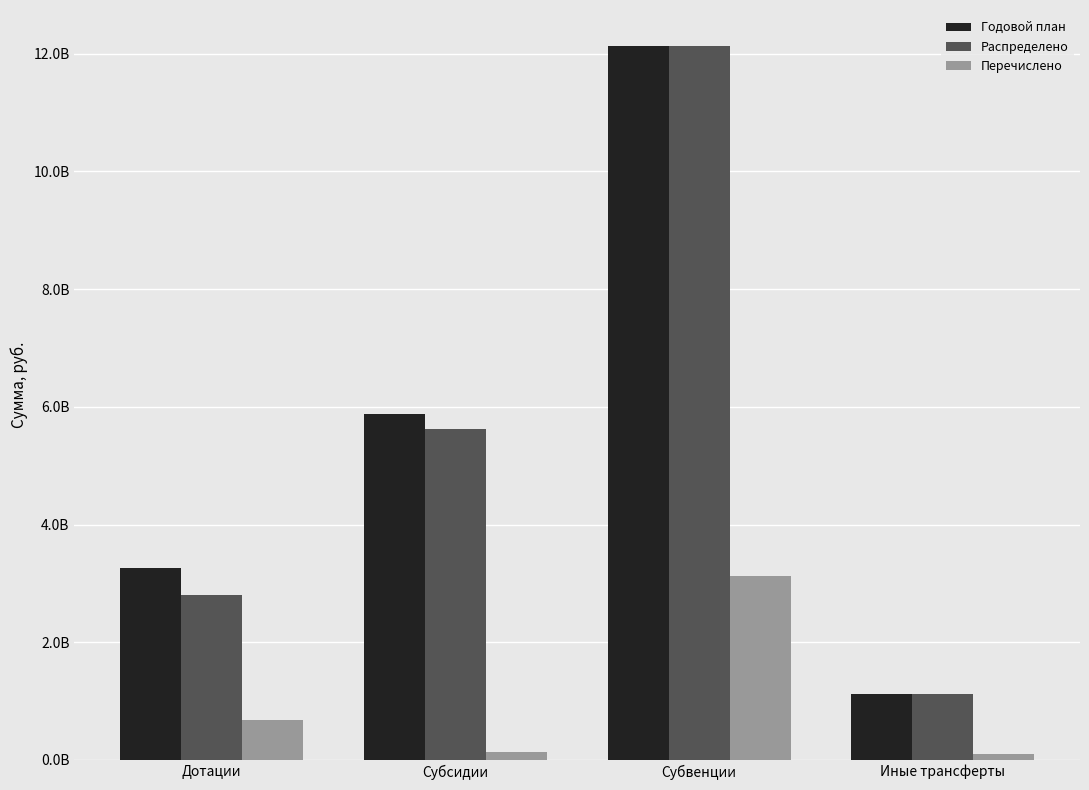

Reading right to left, extract all data points from this chart.

Годовой план: 1121335033.0	12136910581.2	5883054986.7	3262376260.0
Распределено: 1121316544.9	12136910581.2	5629176492.3	2806231946.0
Перечислено: 107650481.3	3130712169.9	136904025.4	677811958.3